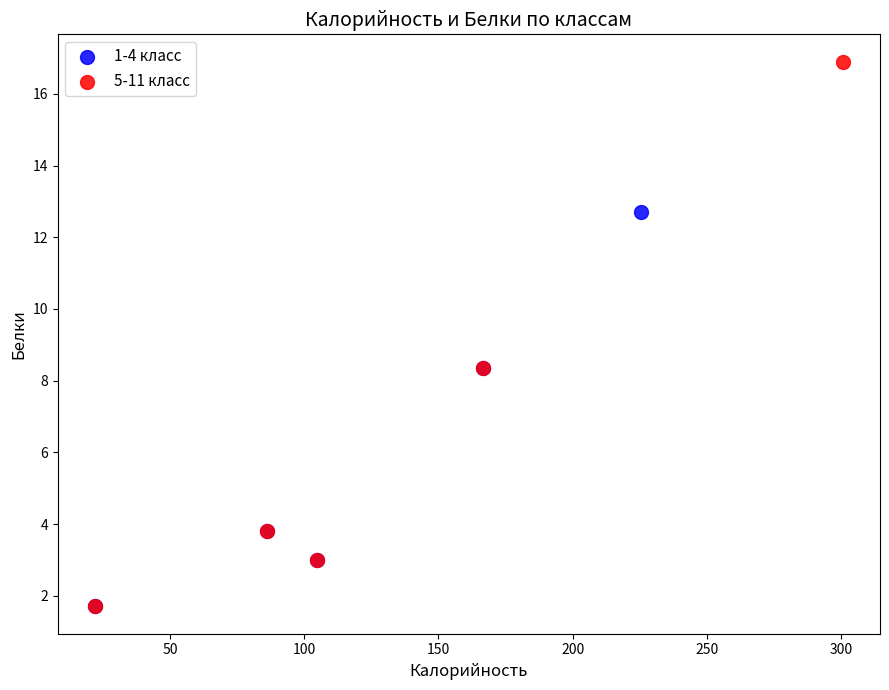

Which series has the widest spread of Y values?

5-11 класс